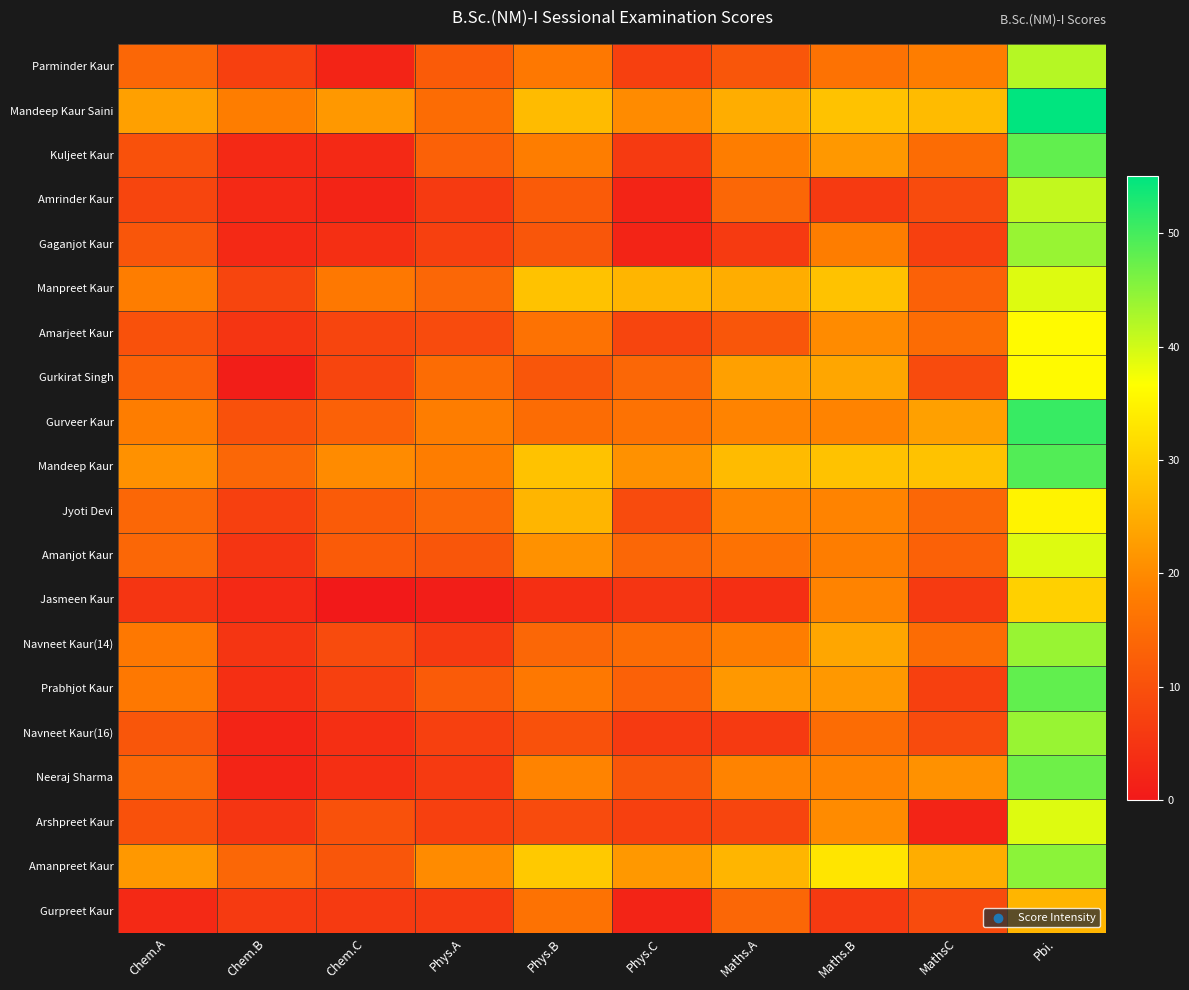

Reading left to right, list all the values displayed in this chart.

Parminder Kaur: Chem.A=14	Chem.B=7	Chem.C=2	Phys.A=12	Phys.B=17	Phys.C=7	Maths.A=11	Maths.B=16	MathsC=18	Pbi.=42
Mandeep Kaur Saini: Chem.A=23	Chem.B=18	Chem.C=22	Phys.A=15	Phys.B=27	Phys.C=20	Maths.A=25	Maths.B=28	MathsC=27	Pbi.=55
Kuljeet Kaur: Chem.A=10	Chem.B=3	Chem.C=3	Phys.A=13	Phys.B=18	Phys.C=6	Maths.A=18	Maths.B=22	MathsC=15	Pbi.=48
Amrinder Kaur: Chem.A=8	Chem.B=3	Chem.C=2	Phys.A=6	Phys.B=12	Phys.C=2	Maths.A=14	Maths.B=6	MathsC=9	Pbi.=41
Gaganjot Kaur: Chem.A=11	Chem.B=3	Chem.C=4	Phys.A=7	Phys.B=11	Phys.C=2	Maths.A=6	Maths.B=18	MathsC=7	Pbi.=44
Manpreet Kaur: Chem.A=18	Chem.B=8	Chem.C=17	Phys.A=14	Phys.B=28	Phys.C=26	Maths.A=25	Maths.B=28	MathsC=13	Pbi.=39
Amarjeet Kaur: Chem.A=10	Chem.B=5	Chem.C=8	Phys.A=9	Phys.B=16	Phys.C=8	Maths.A=11	Maths.B=20	MathsC=15	Pbi.=36
Gurkirat Singh: Chem.A=13	Chem.B=1	Chem.C=8	Phys.A=15	Phys.B=11	Phys.C=14	Maths.A=23	Maths.B=24	MathsC=9	Pbi.=36
Gurveer Kaur: Chem.A=18	Chem.B=10	Chem.C=13	Phys.A=18	Phys.B=15	Phys.C=16	Maths.A=19	Maths.B=19	MathsC=23	Pbi.=51
Mandeep Kaur: Chem.A=21	Chem.B=14	Chem.C=20	Phys.A=18	Phys.B=28	Phys.C=21	Maths.A=27	Maths.B=28	MathsC=28	Pbi.=49
Jyoti Devi: Chem.A=14	Chem.B=7	Chem.C=12	Phys.A=14	Phys.B=26	Phys.C=9	Maths.A=19	Maths.B=19	MathsC=14	Pbi.=35
Amanjot Kaur: Chem.A=14	Chem.B=5	Chem.C=12	Phys.A=11	Phys.B=21	Phys.C=14	Maths.A=16	Maths.B=18	MathsC=13	Pbi.=39
Jasmeen Kaur: Chem.A=5	Chem.B=3	Chem.C=0	Phys.A=1	Phys.B=4	Phys.C=5	Maths.A=4	Maths.B=19	MathsC=6	Pbi.=30
Navneet Kaur(14): Chem.A=17	Chem.B=5	Chem.C=9	Phys.A=6	Phys.B=14	Phys.C=15	Maths.A=18	Maths.B=24	MathsC=15	Pbi.=44
Prabhjot Kaur: Chem.A=17	Chem.B=4	Chem.C=7	Phys.A=12	Phys.B=17	Phys.C=13	Maths.A=22	Maths.B=22	MathsC=7	Pbi.=48
Navneet Kaur(16): Chem.A=11	Chem.B=2	Chem.C=4	Phys.A=7	Phys.B=10	Phys.C=6	Maths.A=6	Maths.B=15	MathsC=9	Pbi.=44
Neeraj Sharma: Chem.A=14	Chem.B=2	Chem.C=4	Phys.A=6	Phys.B=19	Phys.C=11	Maths.A=19	Maths.B=19	MathsC=21	Pbi.=47
Arshpreet Kaur: Chem.A=10	Chem.B=5	Chem.C=10	Phys.A=7	Phys.B=9	Phys.C=7	Maths.A=8	Maths.B=20	MathsC=2	Pbi.=39
Amanpreet Kaur: Chem.A=22	Chem.B=14	Chem.C=11	Phys.A=20	Phys.B=29	Phys.C=22	Maths.A=26	Maths.B=33	MathsC=25	Pbi.=45
Gurpreet Kaur: Chem.A=3	Chem.B=6	Chem.C=6	Phys.A=6	Phys.B=16	Phys.C=2	Maths.A=14	Maths.B=6	MathsC=9	Pbi.=26